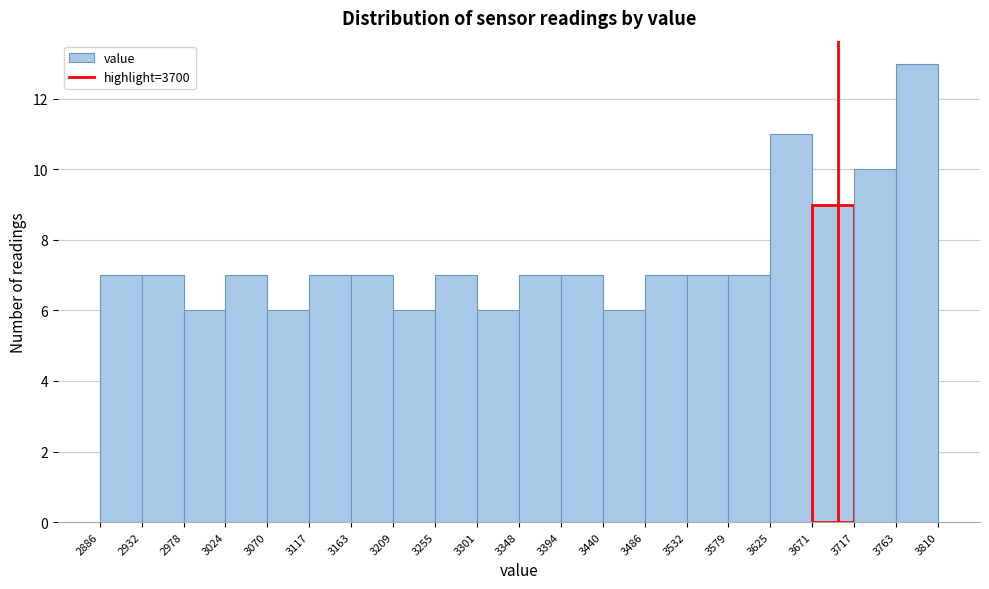

Which range on the x-axis has the tallest bar?

3763 to 3810